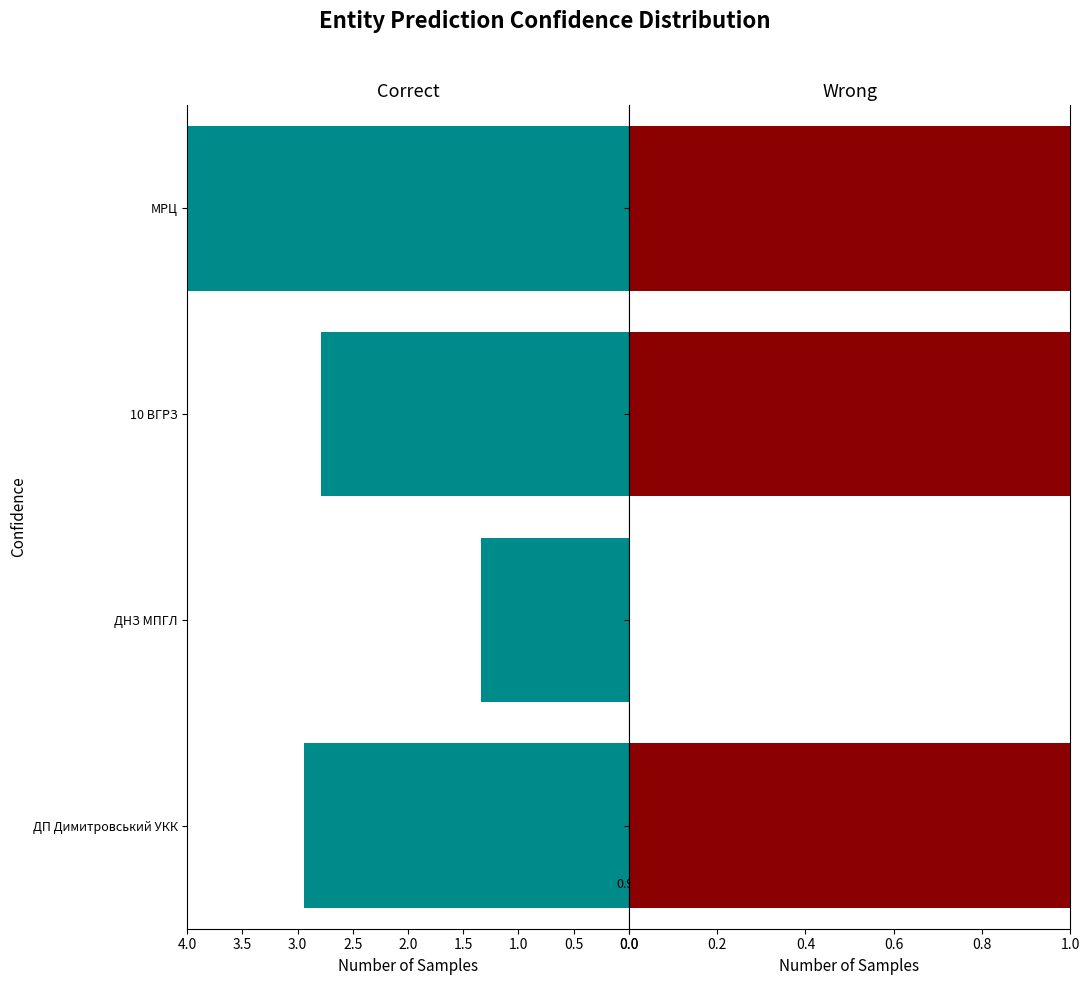

How many groups of bars are there?

4